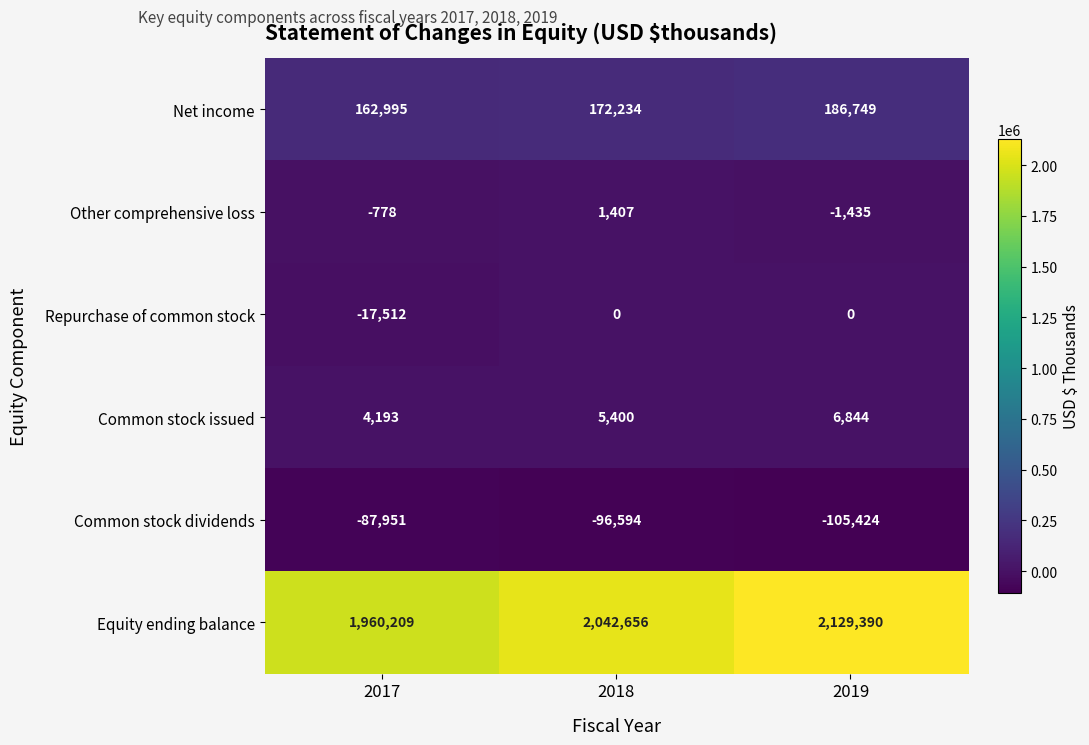

What is the minimum value for Common stock dividends?

-105424